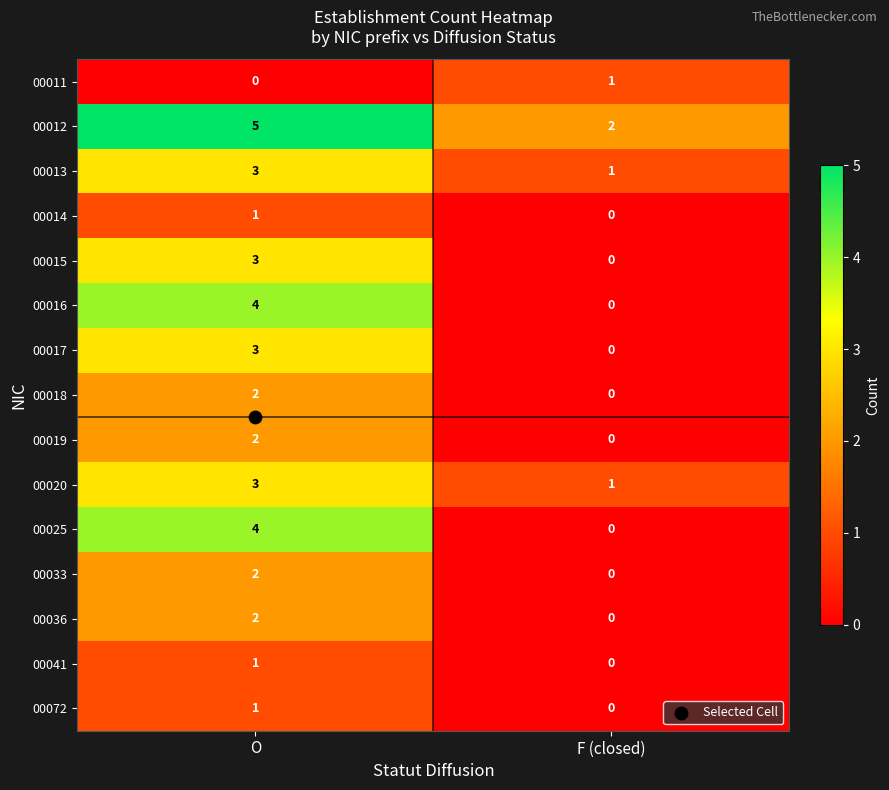

At which label does 00020 reach its minimum?

F (closed)